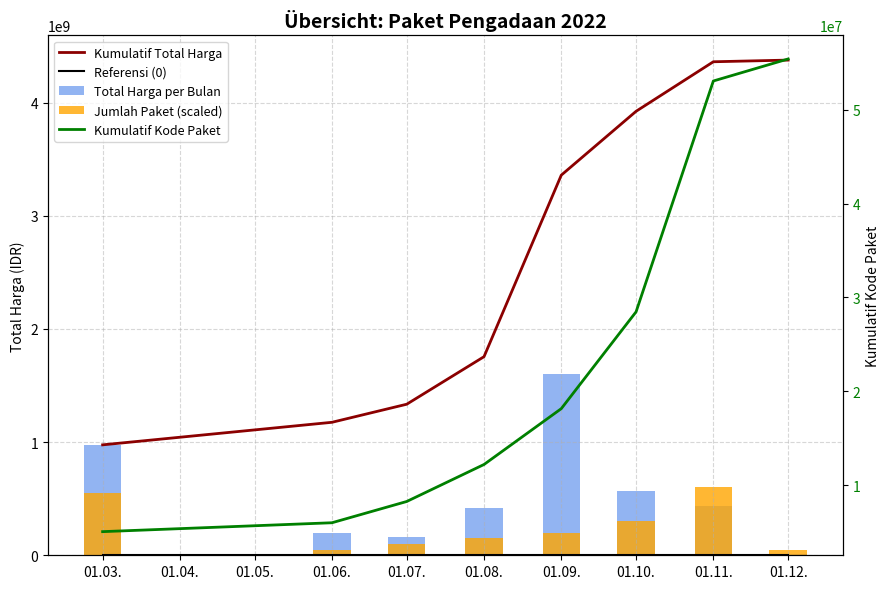

True or false: Referensi (0) has a value of 0 at 01.08..

True